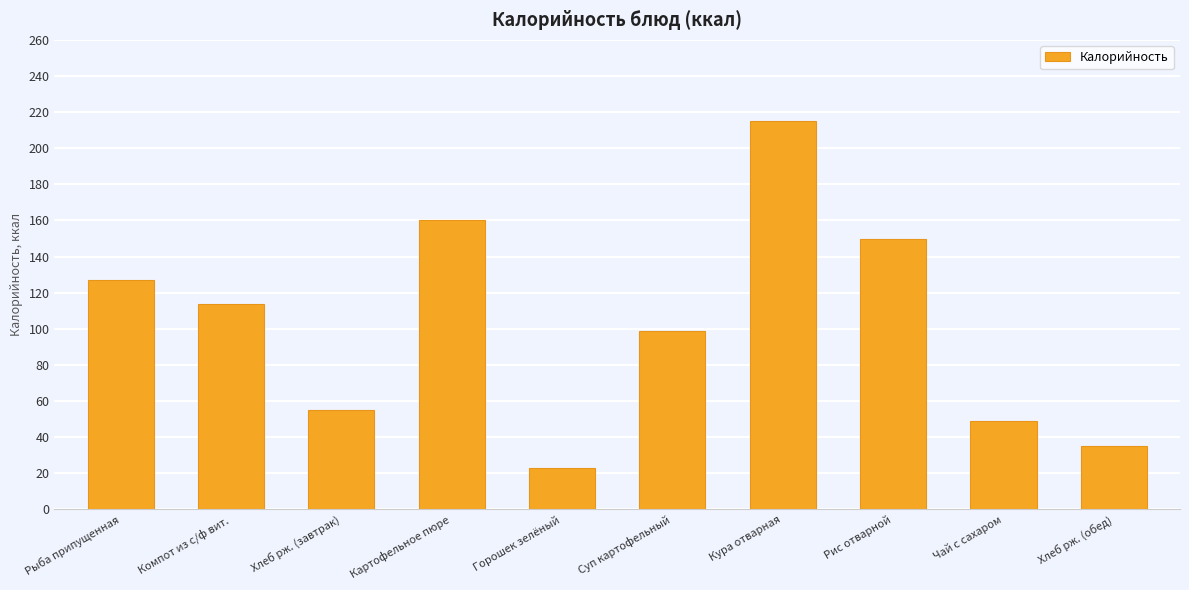

Approximately how many times larger is the value at Рыба припущенная compared to Хлеб рж. (обед)?

3.6